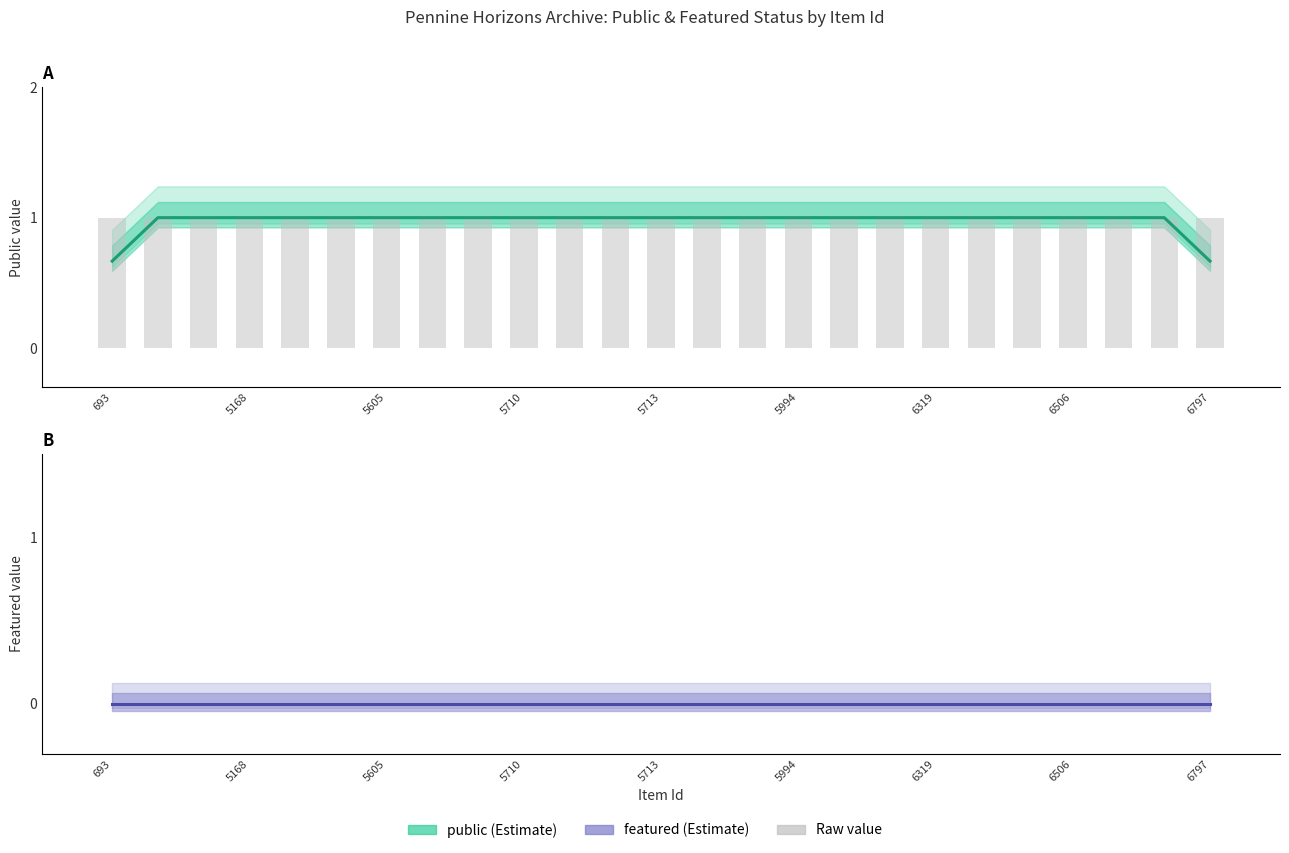

Does the chart contain stacked bars?

No